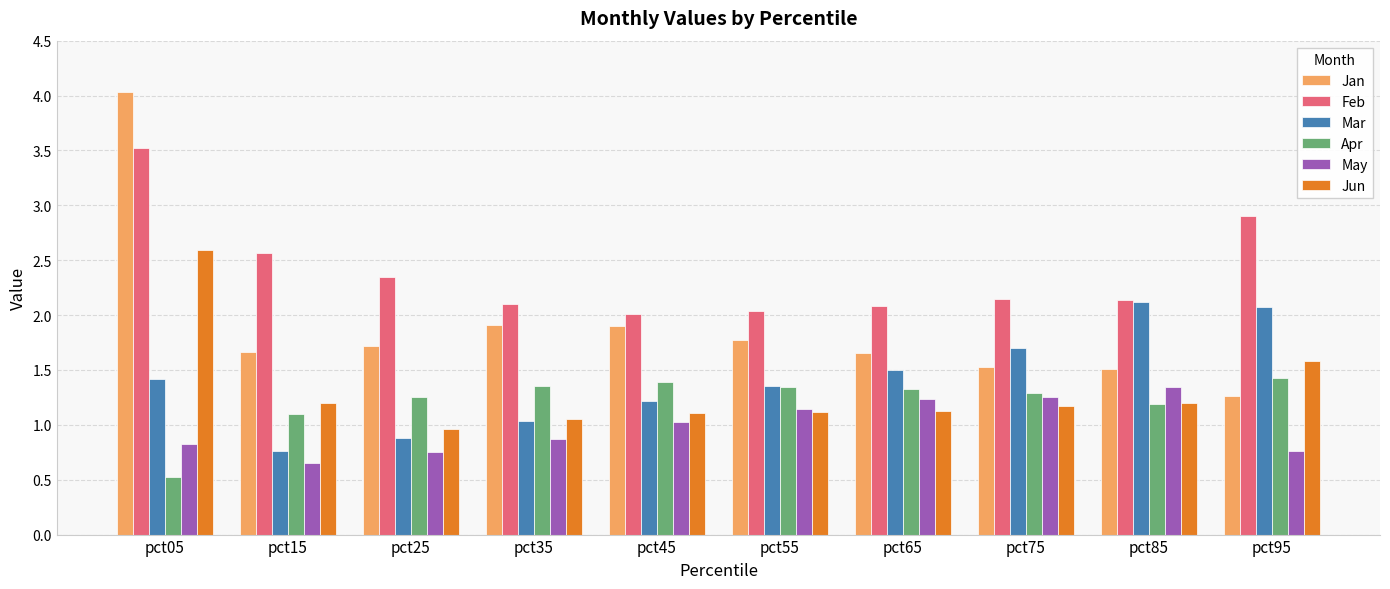

At which category is the sum across all series the highest?

pct05